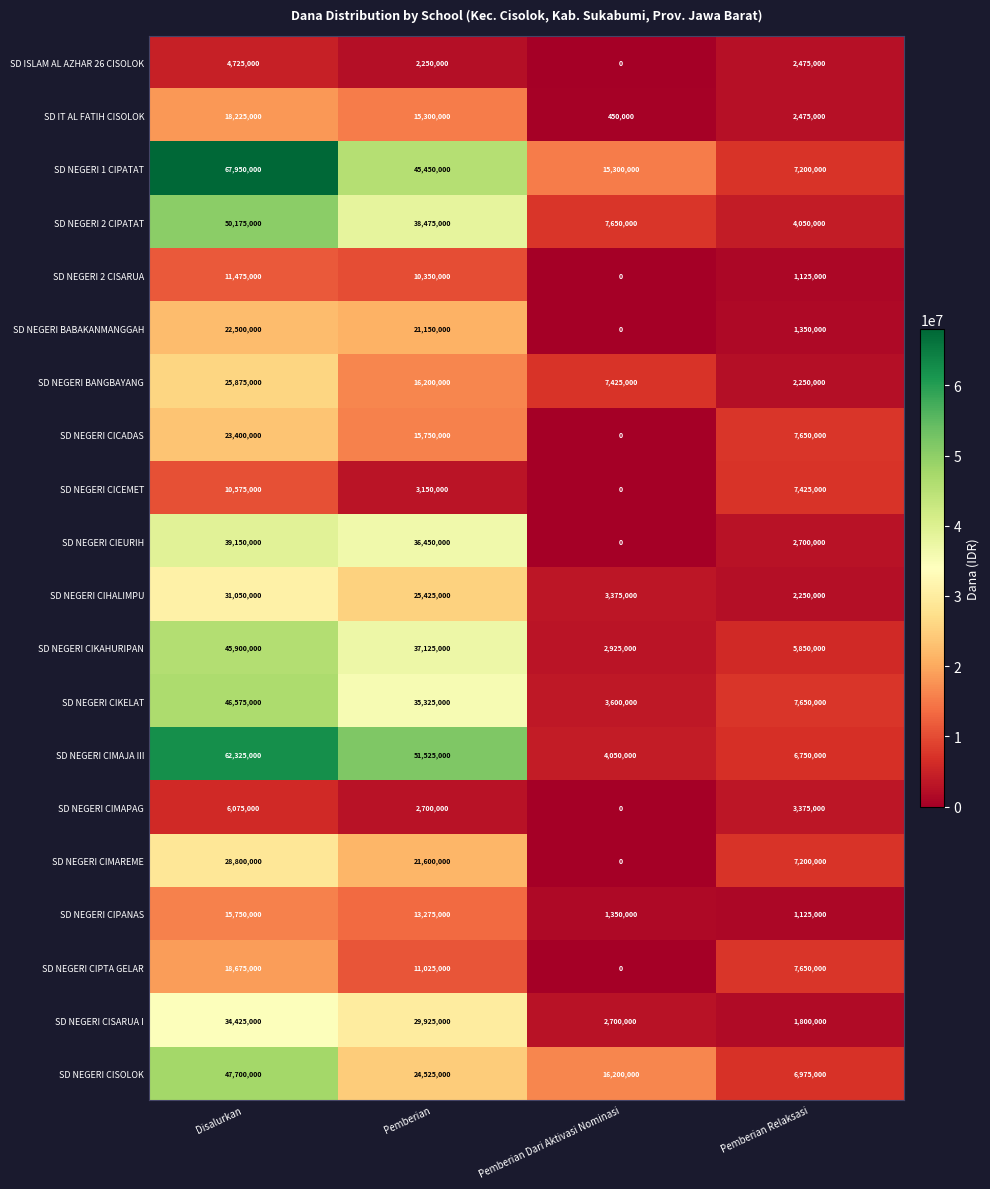

Which series has the largest total across all categories?

SD NEGERI 1 CIPATAT